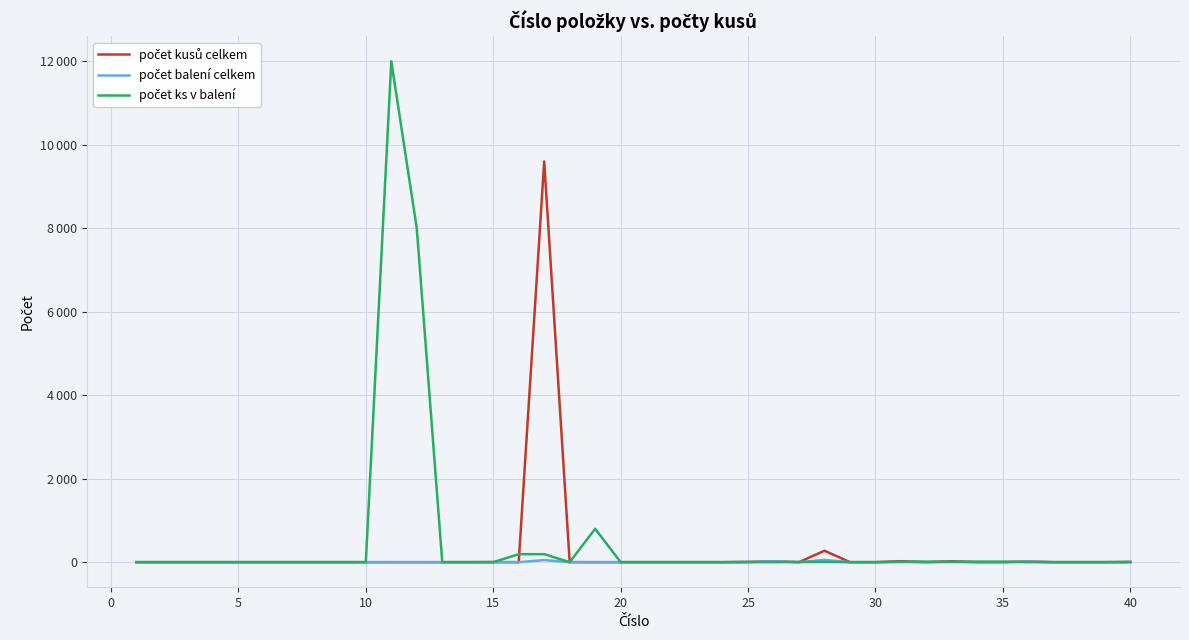

Does the chart have visible grid lines?

Yes